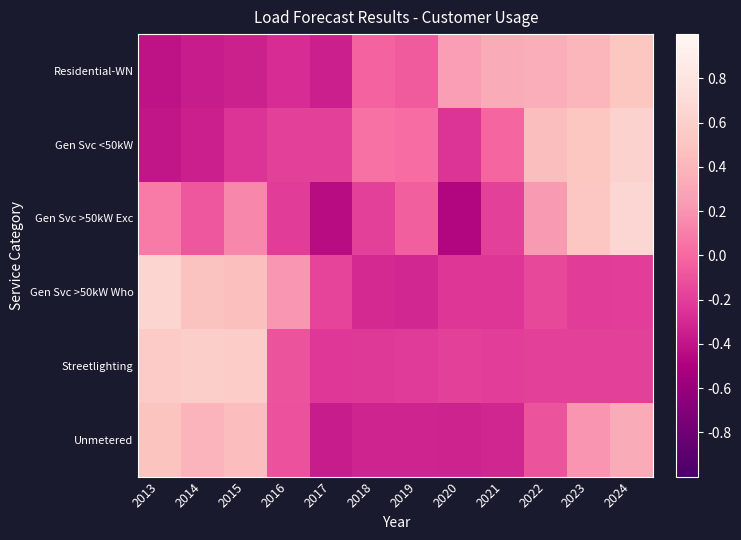

At which category is the sum across all series the highest?

2024